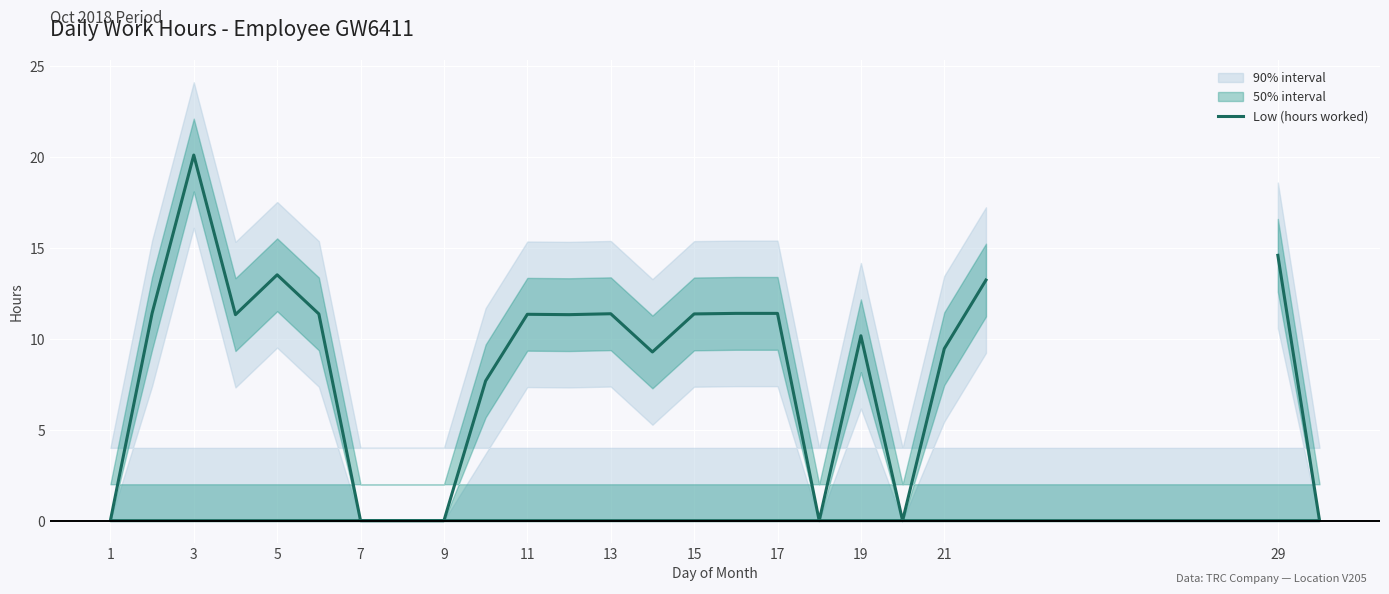

The value at 13 is 19.4. True or false?

False